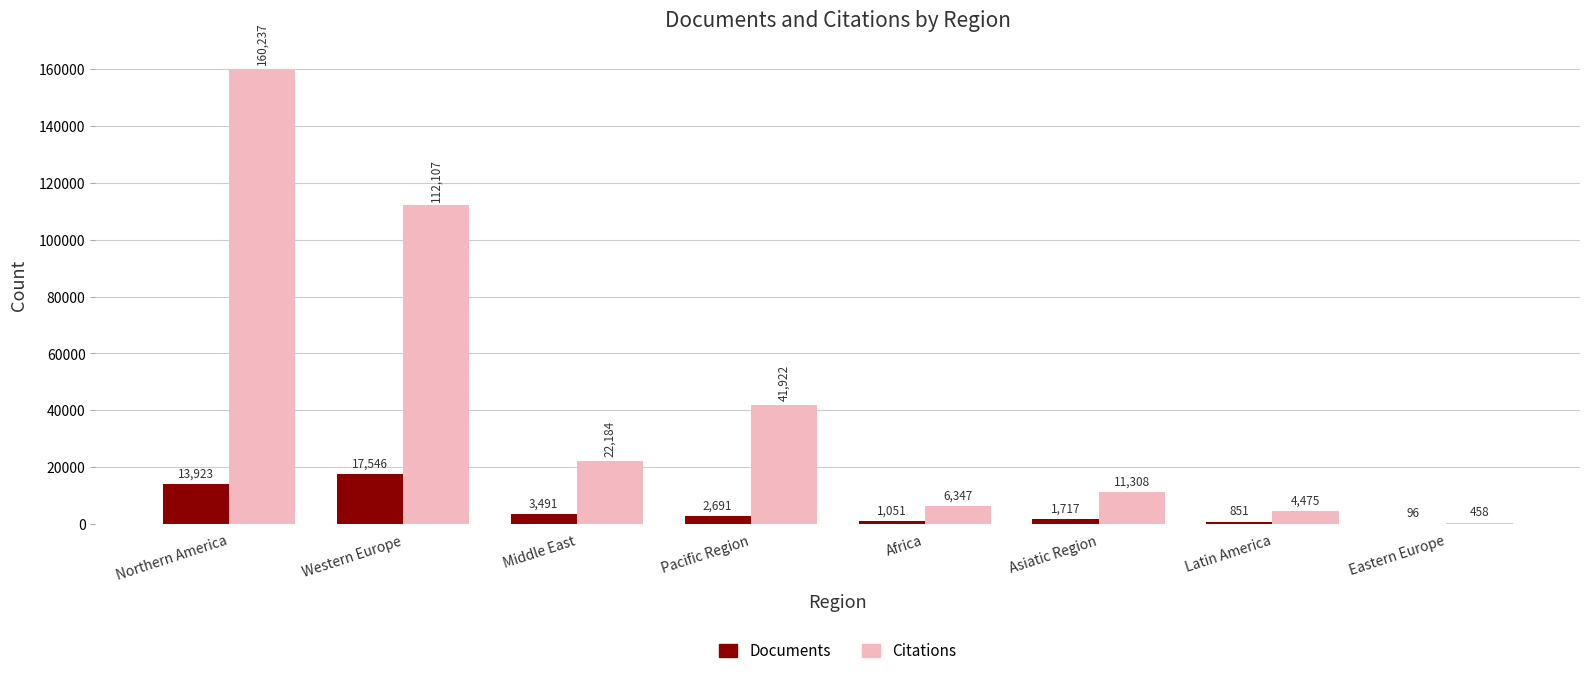

Is the value of Documents at Asiatic Region greater than the value of Citations at Western Europe?

No